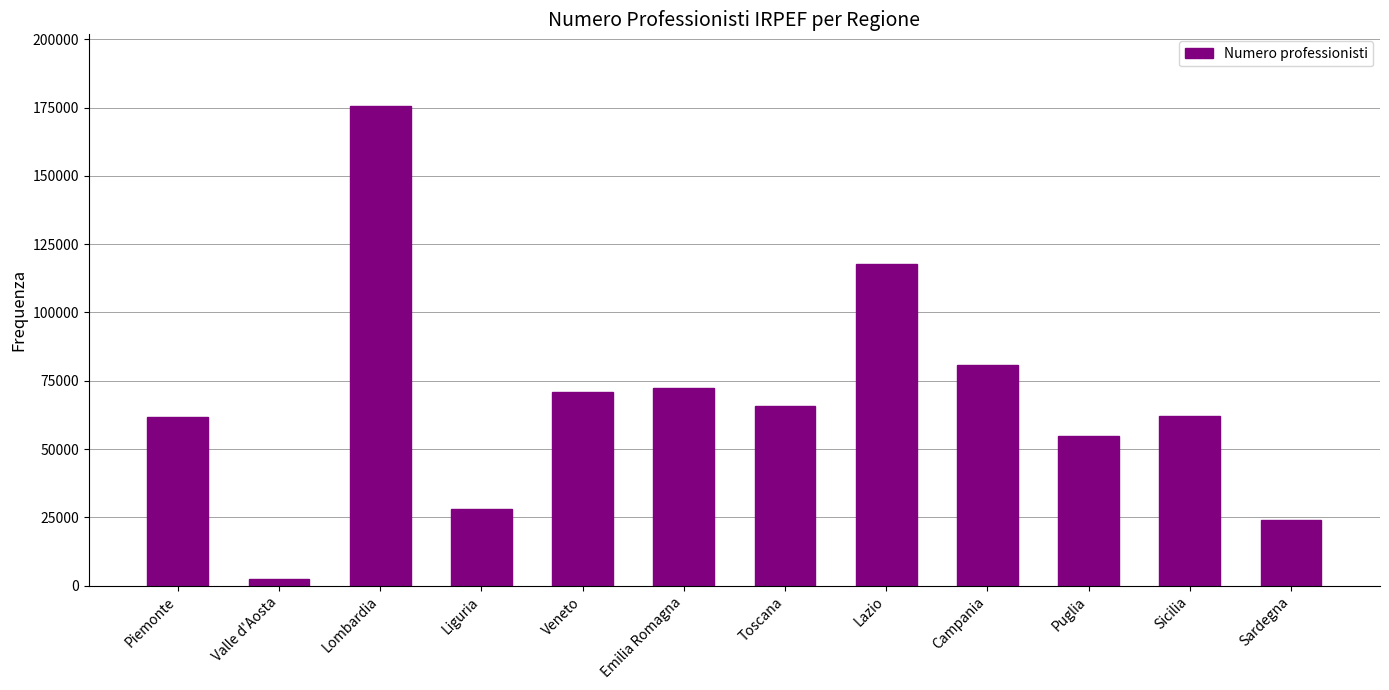

What is the smallest value displayed?

2605